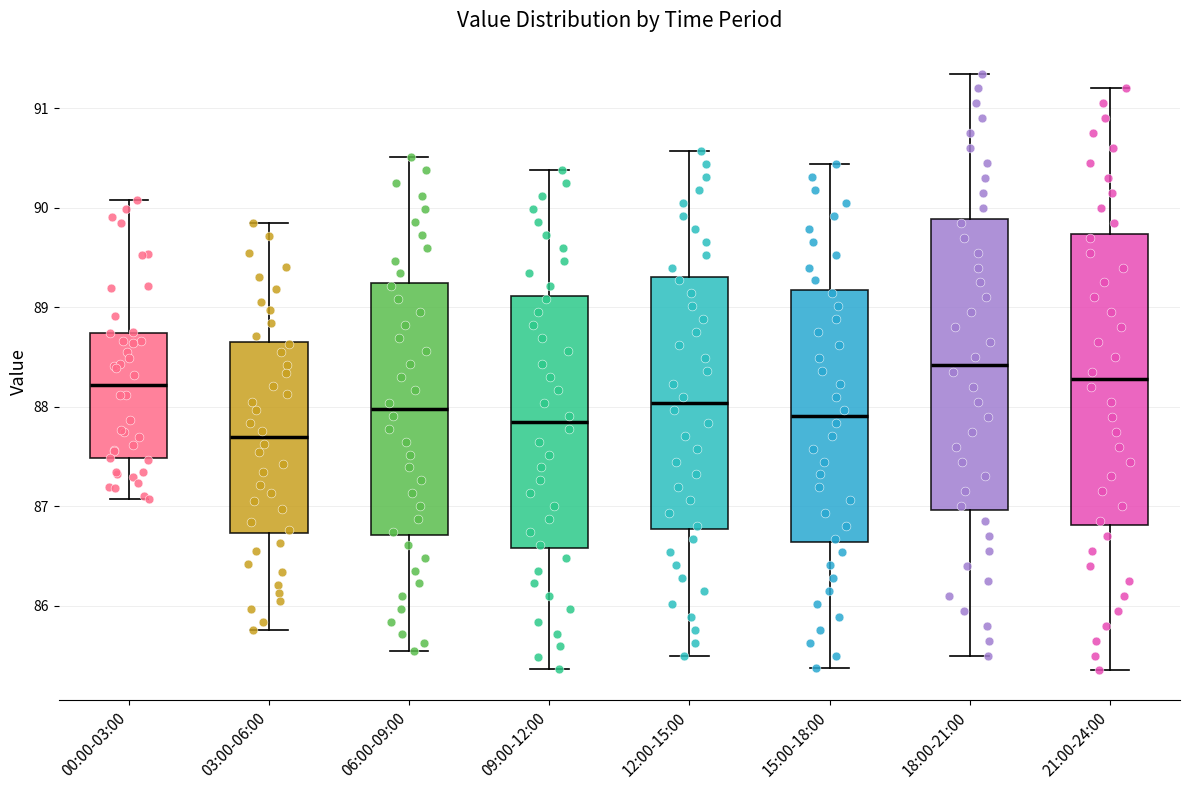

Where does the median line of the box for 15:00-18:00 sit on the y-axis? The values are not printed on the chart, so give them approximately, as read against the axis.

87.9